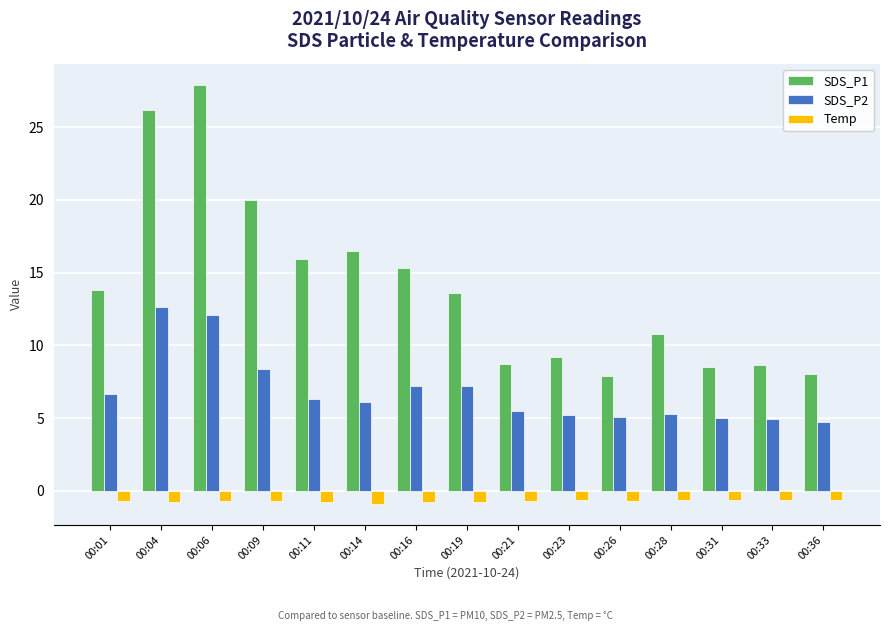

What is the spread (max minus min) of values at 00:21?

9.4